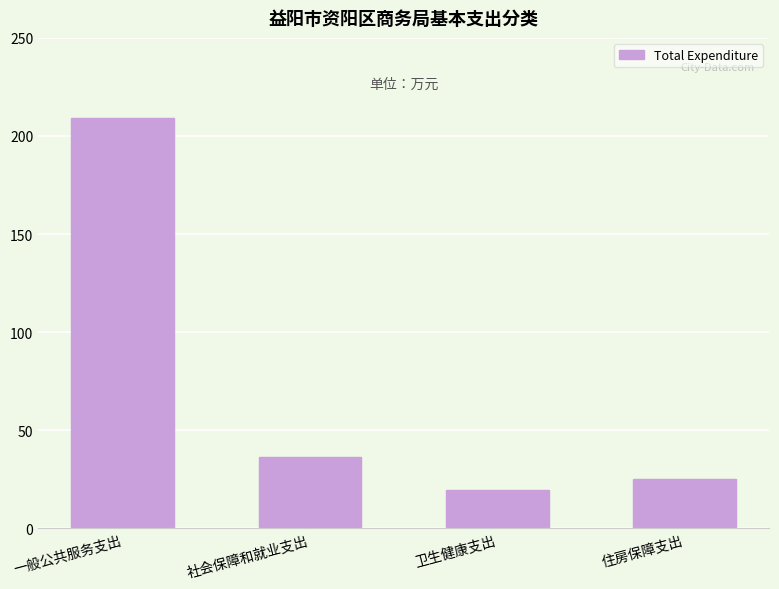

Reading left to right, extract all data points from this chart.

一般公共服务支出=208.9	社会保障和就业支出=36.4	卫生健康支出=19.4	住房保障支出=25.0